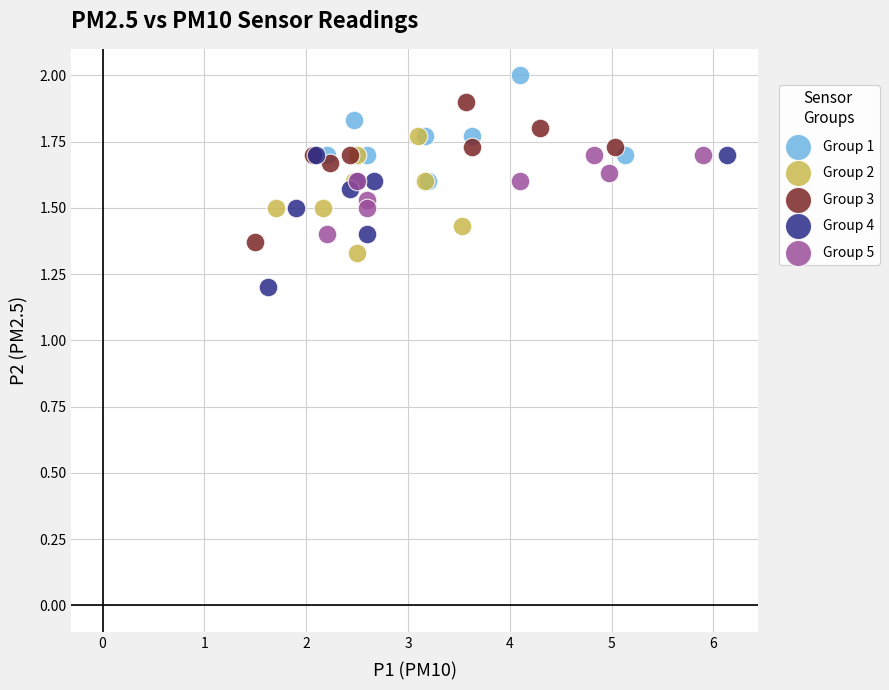

What are all the series names shown in the legend?

Group 1, Group 2, Group 3, Group 4, Group 5